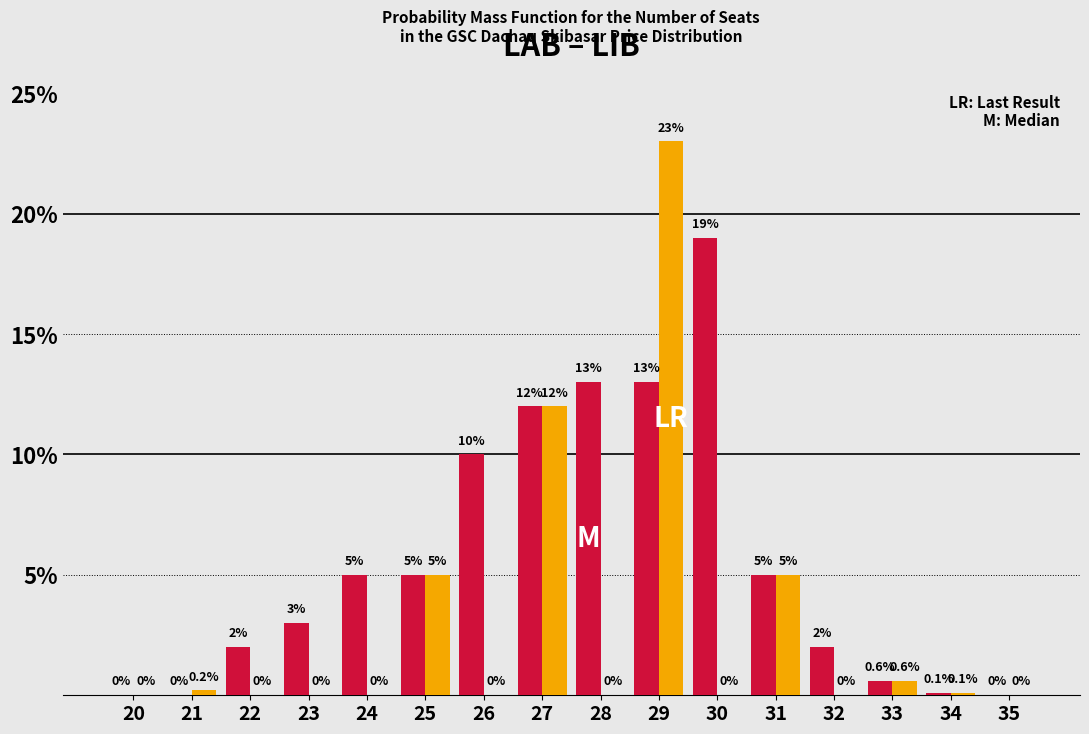

Reading left to right, extract all data points from this chart.

LAB: 20=0.0	21=0.0	22=2.0	23=3.0	24=5.0	25=5.0	26=10.0	27=12.0	28=13.0	29=13.0	30=19.0	31=5.0	32=2.0	33=0.6	34=0.1	35=0.0
LIB: 20=0.0	21=0.2	22=0.0	23=0.0	24=0.0	25=5.0	26=0.0	27=12.0	28=0.0	29=23.0	30=0.0	31=5.0	32=0.0	33=0.6	34=0.1	35=0.0